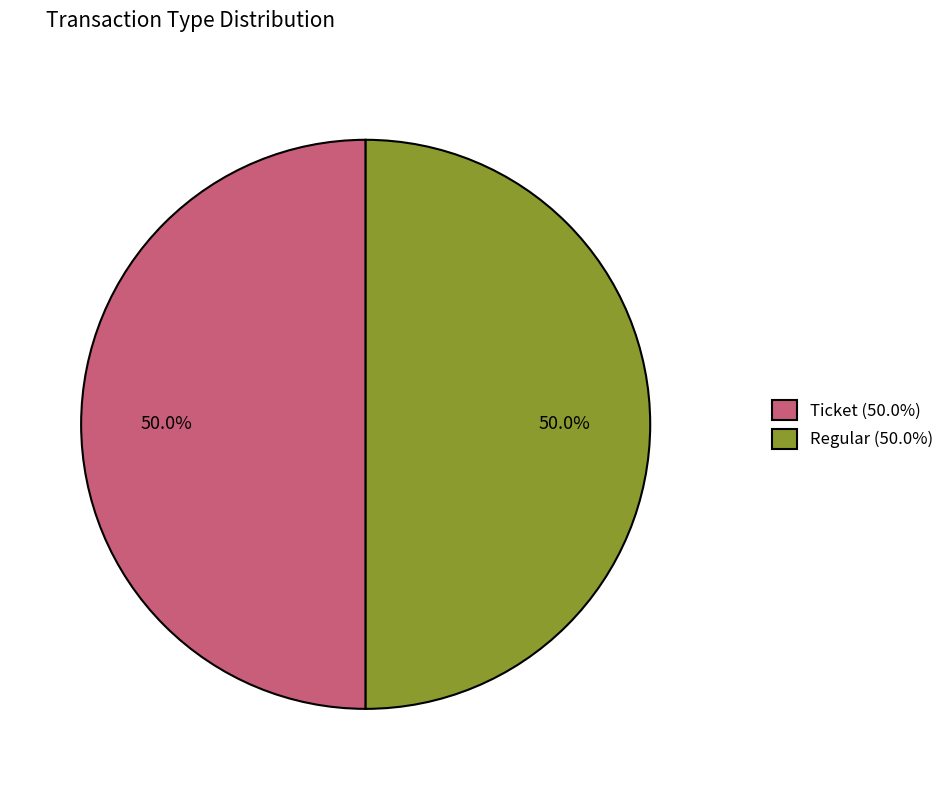

What percentage is NOT represented by Regular (50.0%)?

50.0%